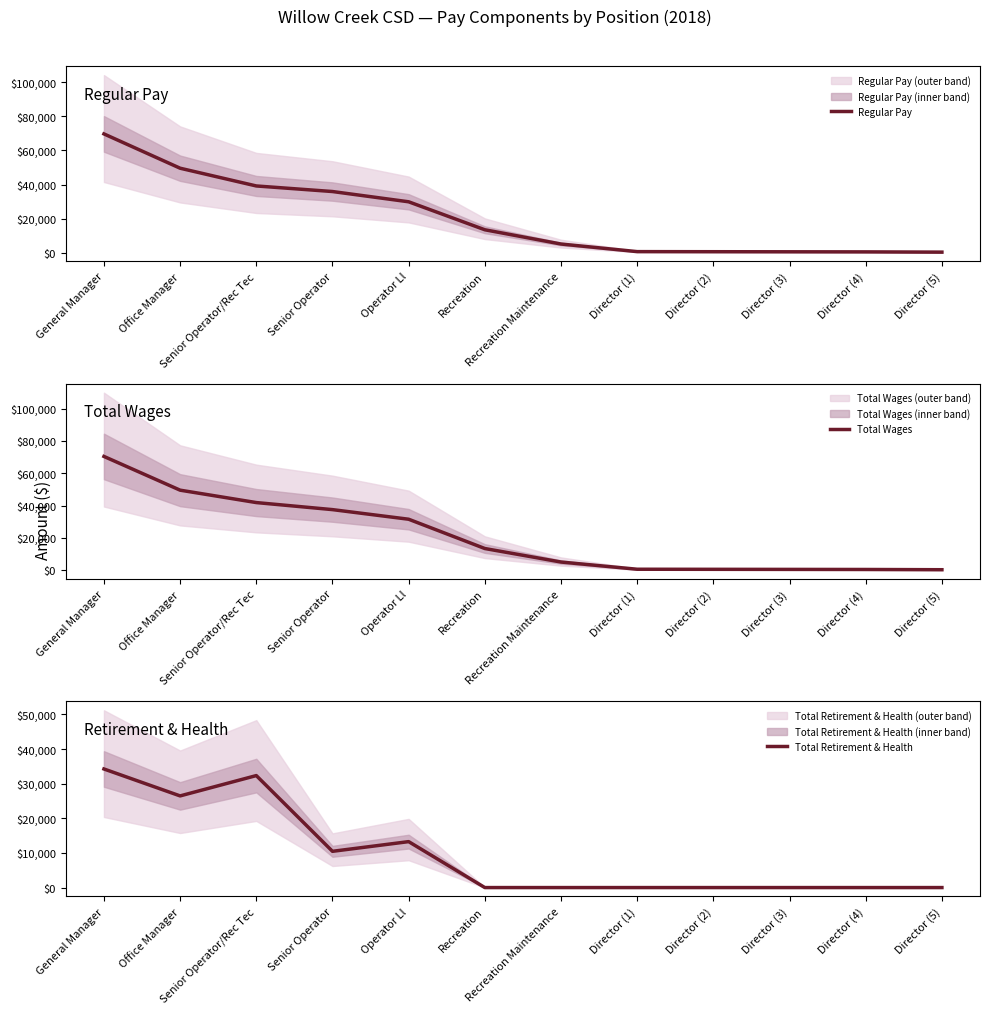

Is it true that Regular Pay equals 1026 at Director (1)?

False